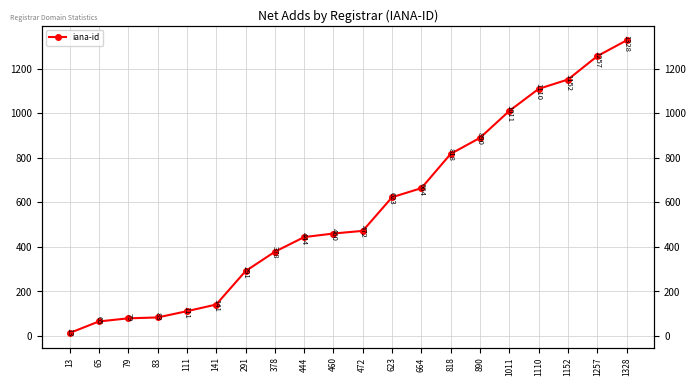

Rank the categories by value from highest to lowest.

1328, 1257, 1152, 1110, 1011, 890, 818, 664, 623, 472, 460, 444, 378, 291, 141, 111, 83, 79, 65, 13